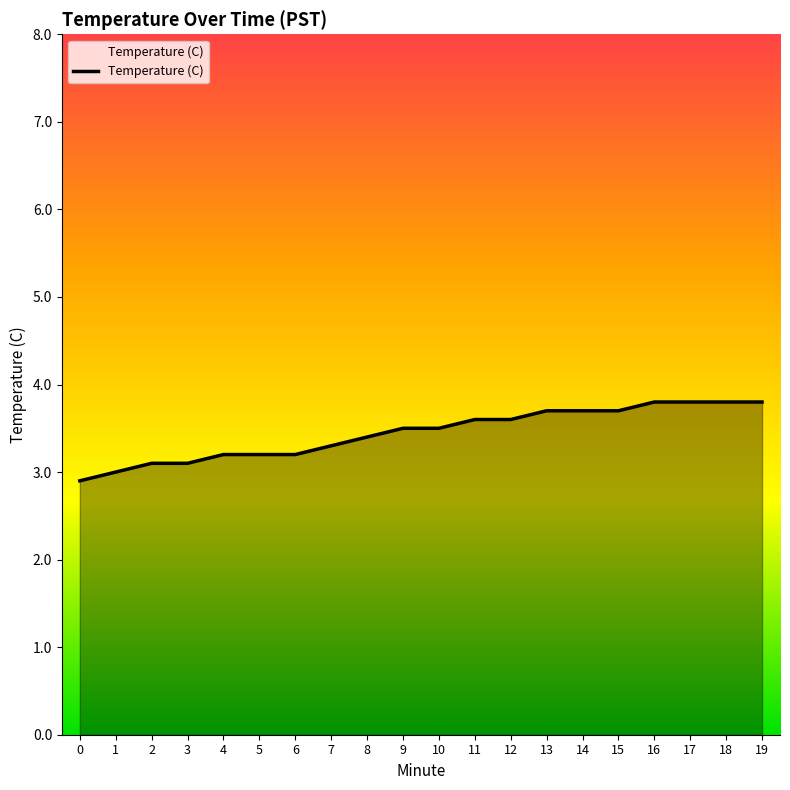

What is the change in value from 11 to 17?

+0.2